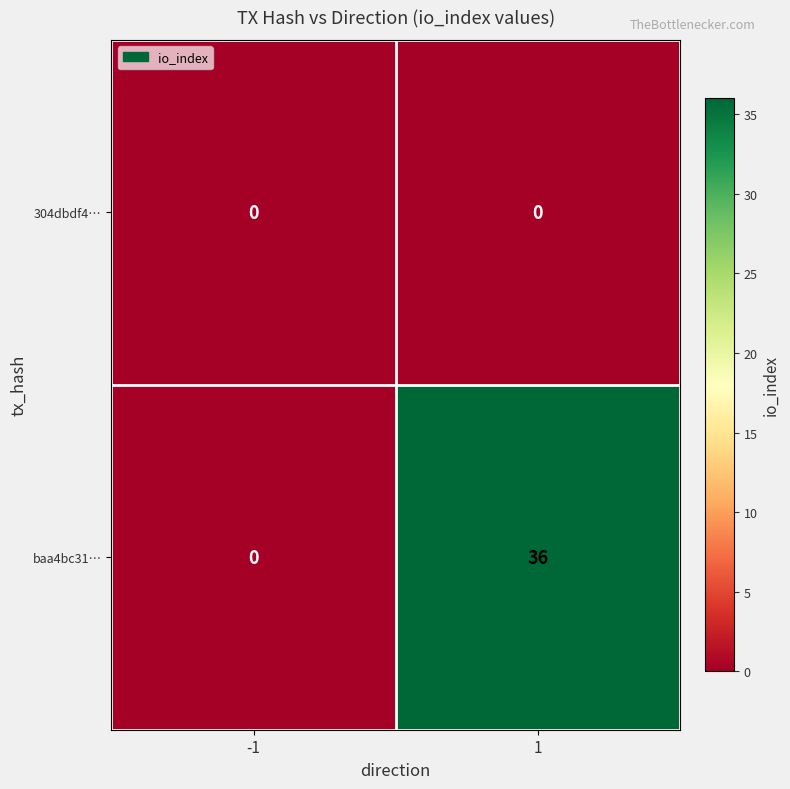

Reading left to right, what are all the values shown in this chart?

304dbdf4…: -1=0	1=0
baa4bc31…: -1=0	1=36